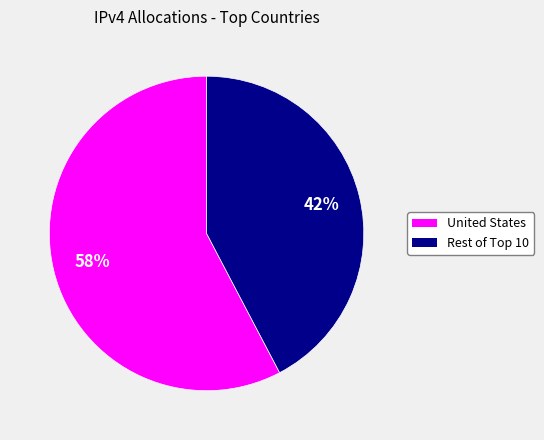

Count the number of slices in the pie.

2